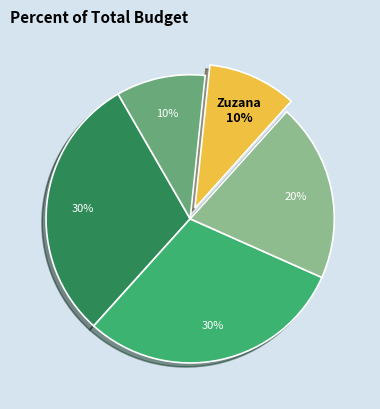

To the nearest percent, what is the average slice percentage?

20%